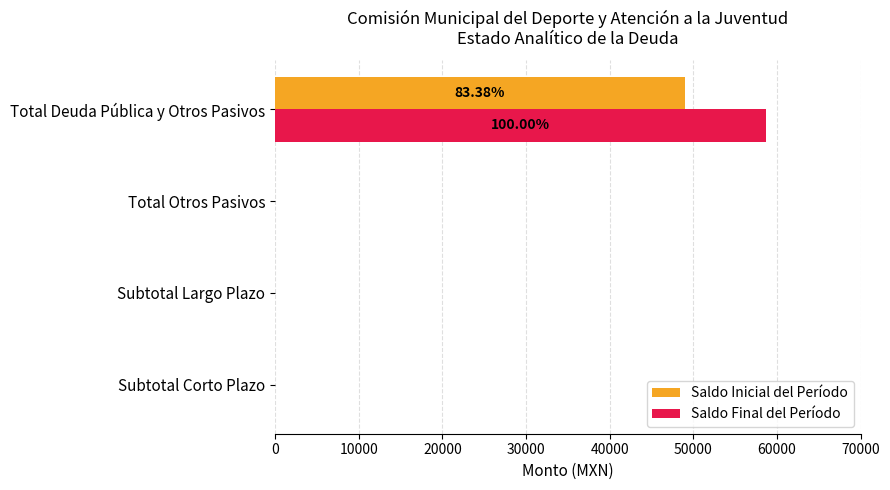

At which category is the sum across all series the highest?

Total Deuda Pública y Otros Pasivos